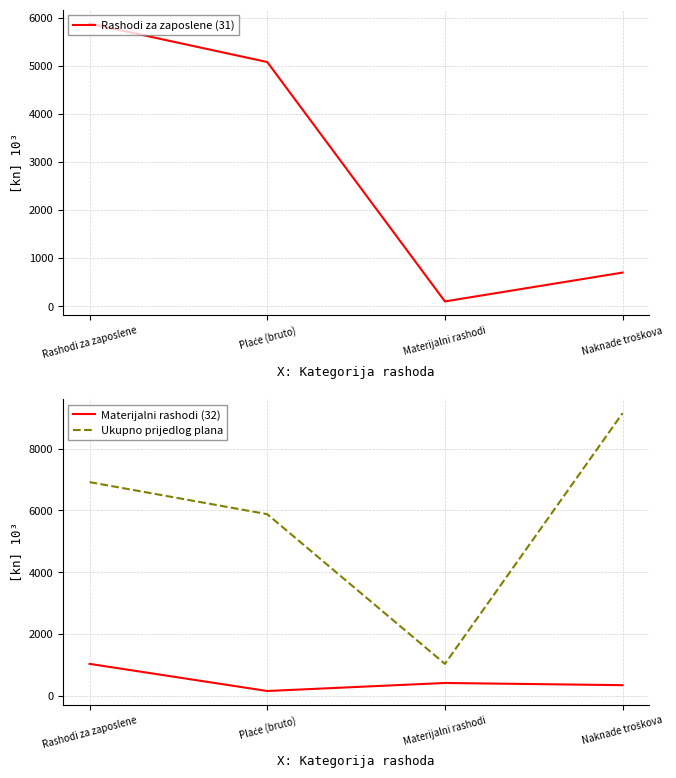

How many data points in Materijalni rashodi (32) are above 412?

1